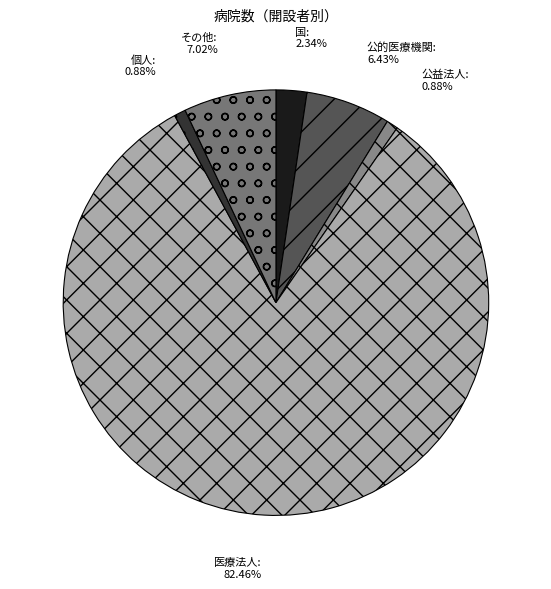

Is the sum of 医療法人 and その他 greater than half?

Yes